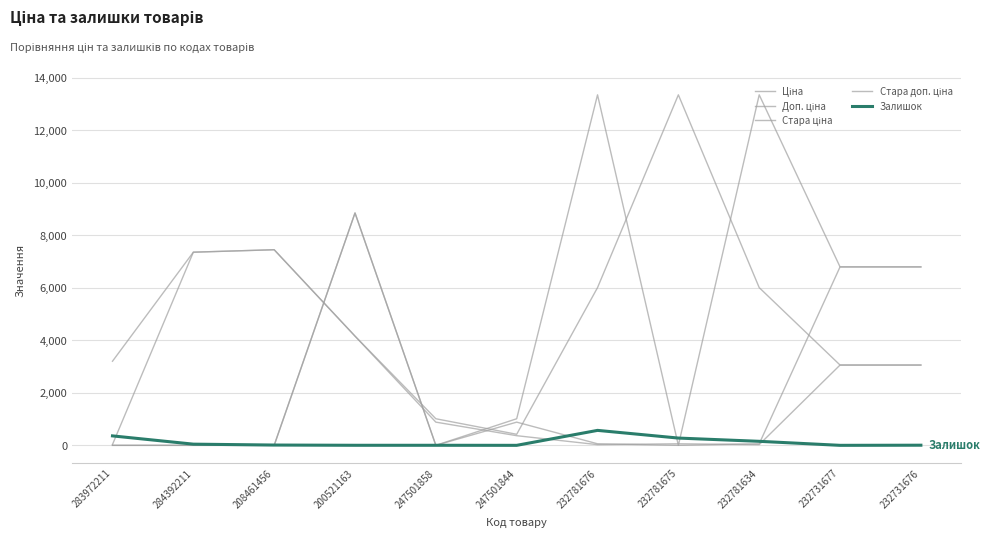

How many lines are shown in the chart?

5